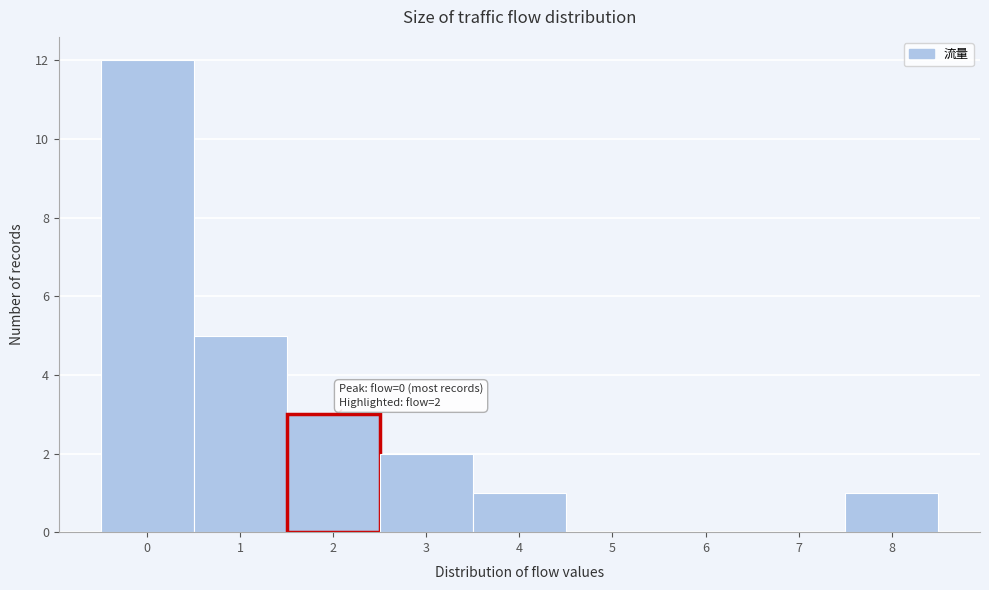

Over which range of the x-axis is the bar tallest?

-0.5 to 0.5